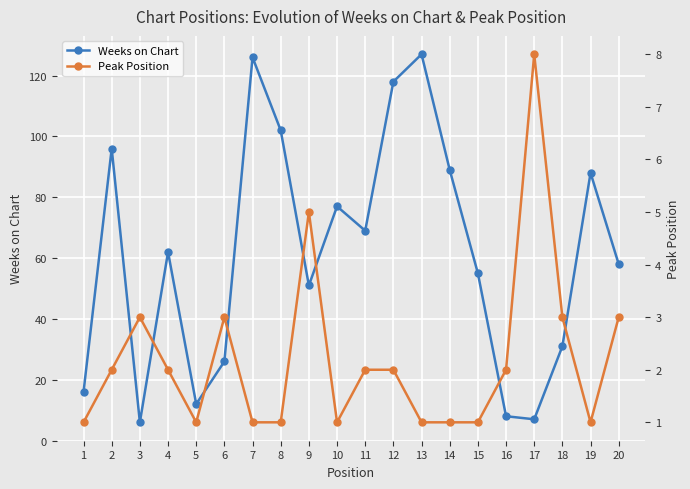

Rank the series at 6 from highest to lowest value.

Weeks on Chart, Peak Position